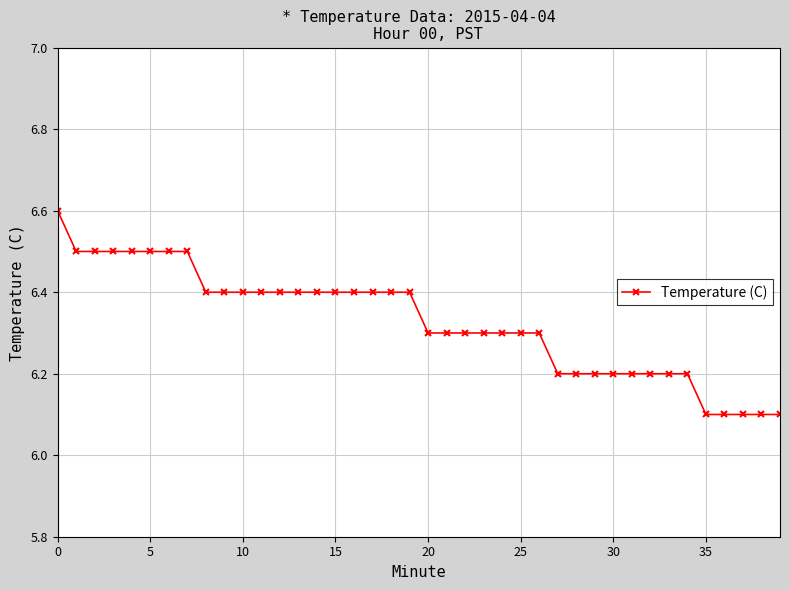

What is the minimum value shown in the chart?

6.1